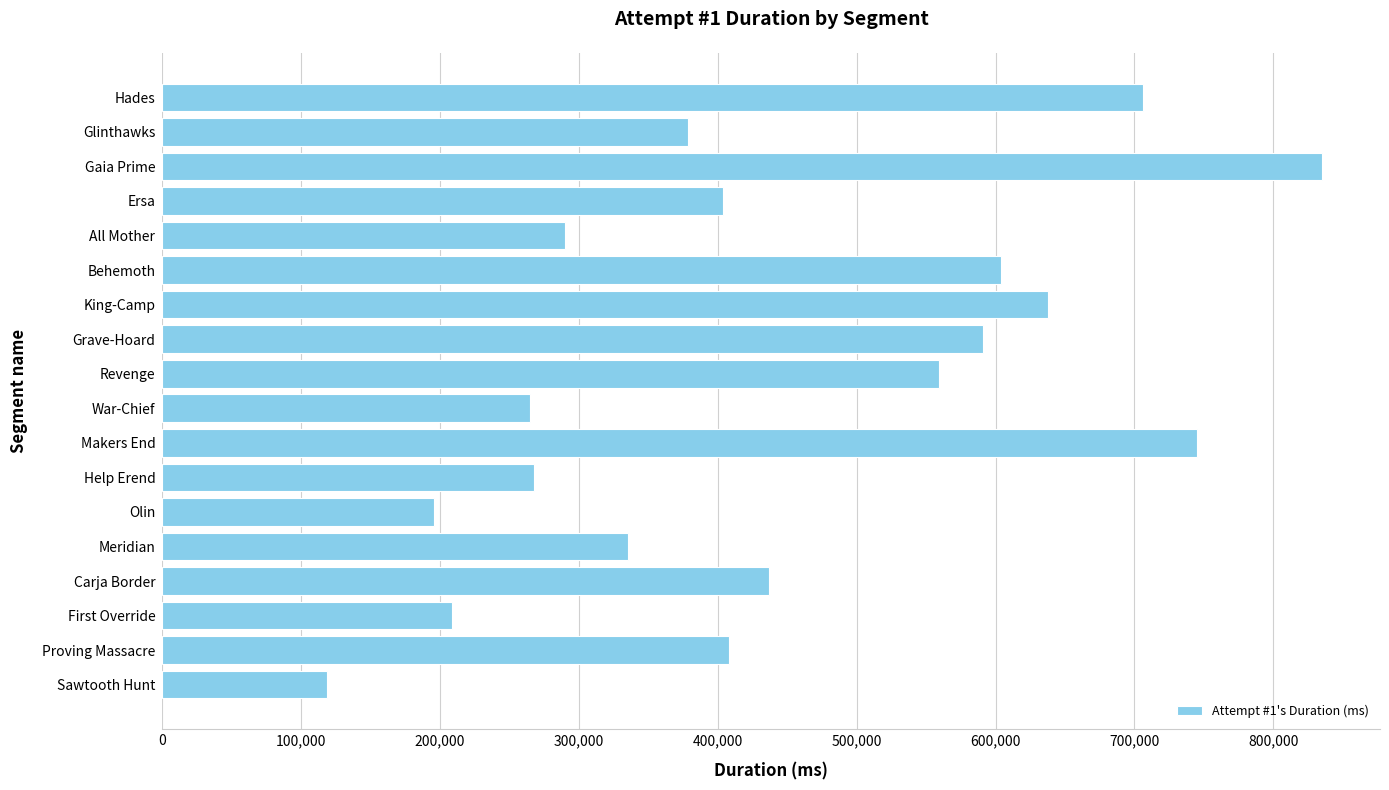

Which category has the highest value across all series?

Gaia Prime